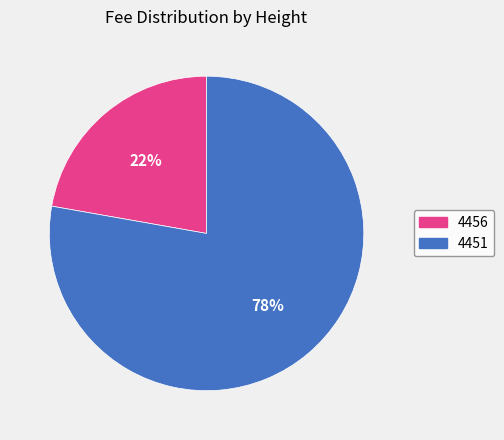

Which category has the biggest portion of the pie?

4451